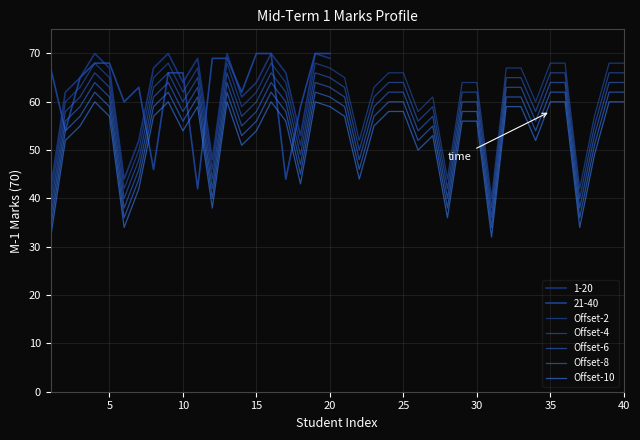

Which category has the highest value in the Offset-6 series?

15